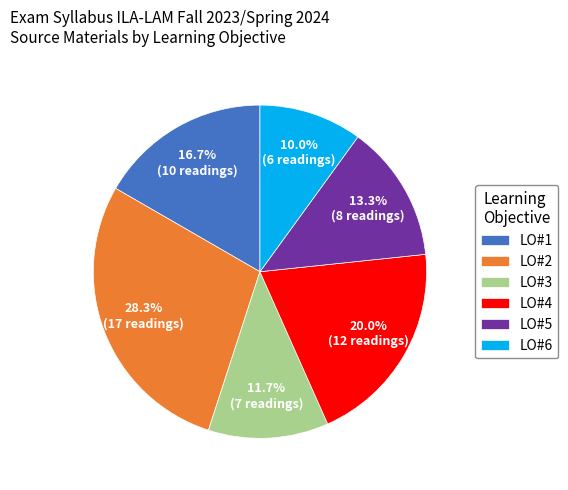

What is the ratio of the value at LO#5 to the value at LO#4?

0.7